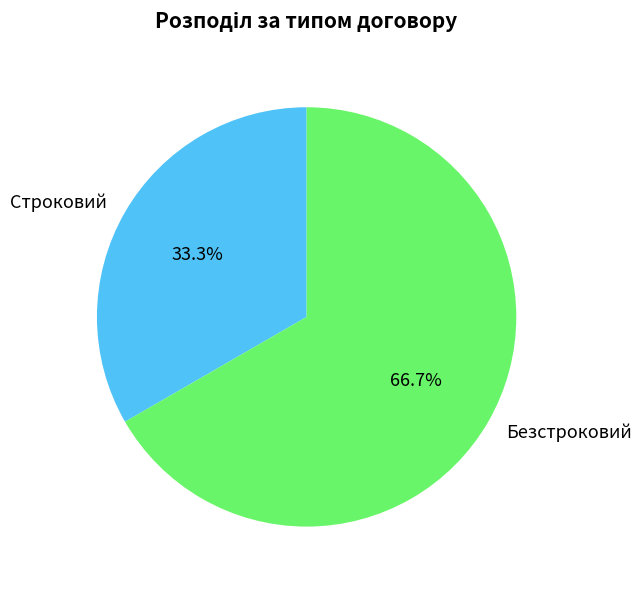

How many segments does this pie chart have?

2